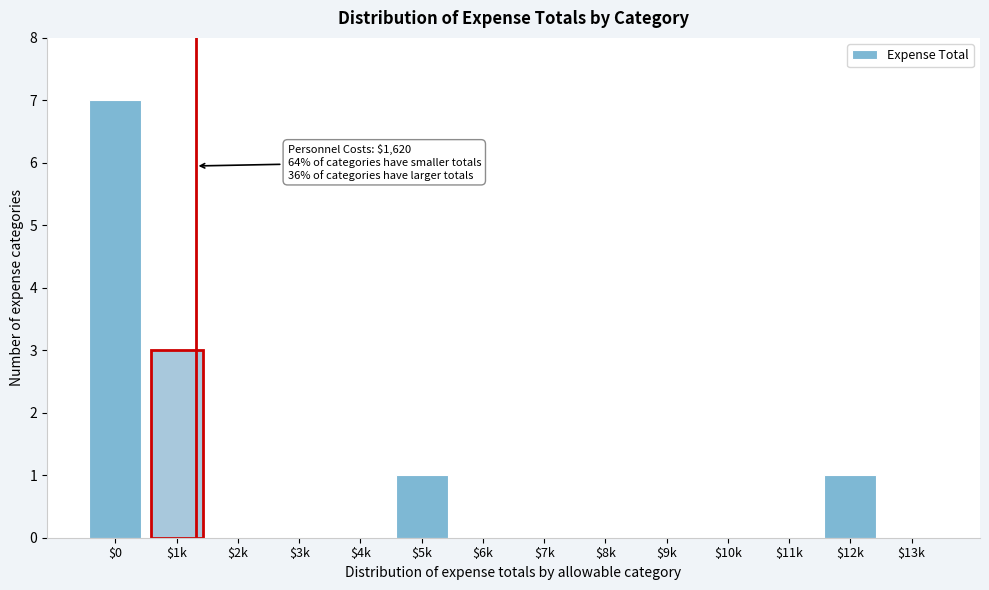

What is the sum of all values?

12